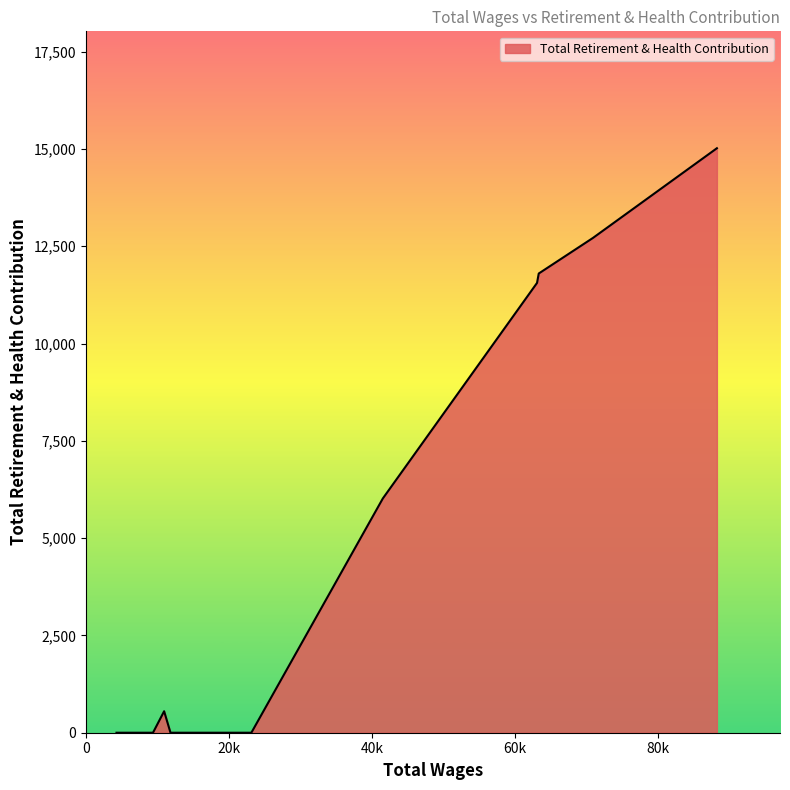

What is the greatest value displayed?

15018